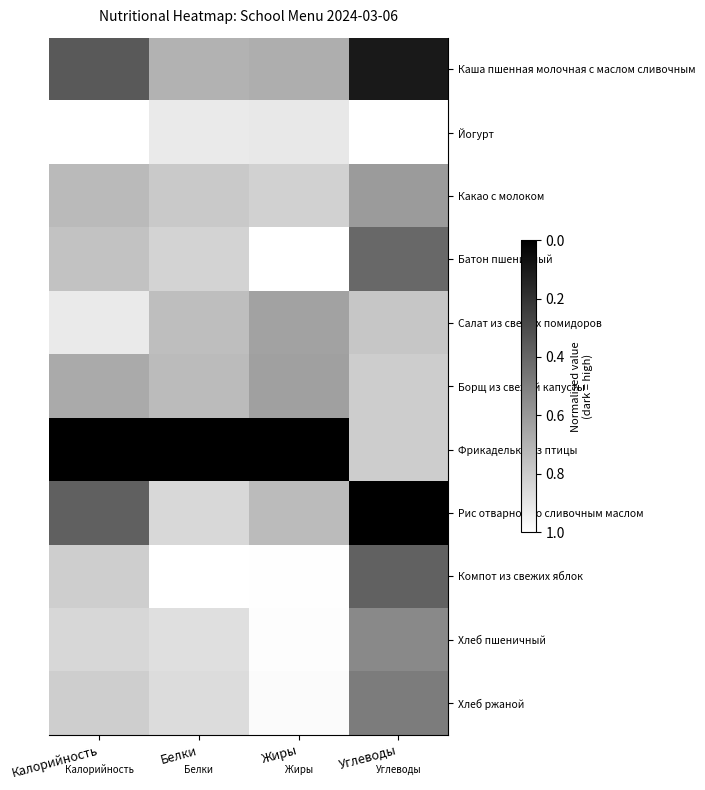

Reading right to left, extract all data points from this chart.

Каша пшенная молочная с маслом сливочным: Углеводы=0.1	Жиры=0.7	Белки=0.7	Калорийность=0.3
Йогурт: Углеводы=1.0	Жиры=0.9	Белки=0.9	Калорийность=1.0
Какао с молоком: Углеводы=0.6	Жиры=0.8	Белки=0.8	Калорийность=0.7
Батон пшеничный: Углеводы=0.4	Жиры=1.0	Белки=0.8	Калорийность=0.8
Салат из свежих помидоров: Углеводы=0.8	Жиры=0.6	Белки=0.7	Калорийность=0.9
Борщ из свежей капусты: Углеводы=0.8	Жиры=0.6	Белки=0.7	Калорийность=0.7
Фрикадельки из птицы: Углеводы=0.8	Жиры=0.0	Белки=0.0	Калорийность=0.0
Рис отварной со сливочным маслом: Углеводы=0.0	Жиры=0.7	Белки=0.8	Калорийность=0.4
Компот из свежих яблок: Углеводы=0.4	Жиры=1.0	Белки=1.0	Калорийность=0.8
Хлеб пшеничный: Углеводы=0.5	Жиры=1.0	Белки=0.9	Калорийность=0.8
Хлеб ржаной: Углеводы=0.5	Жиры=1.0	Белки=0.9	Калорийность=0.8